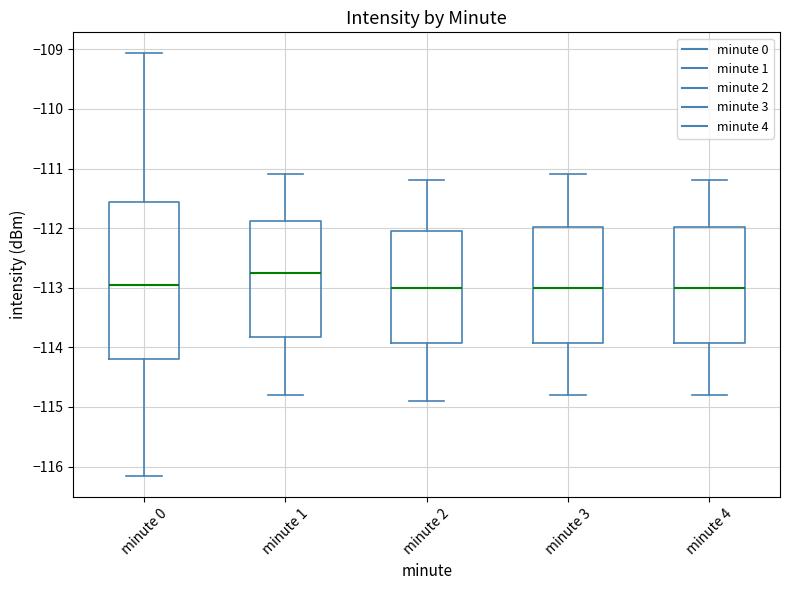

Reading left to right, transcribe this box plot: for each box, give where its median line is, the range the box spans, and where its two whiskers end, as read against the y-axis. The values are not printed on the chart, so give them approximately, as read against the axis.

minute 0: median -112.9, box -114.2 to -111.6, whiskers -116.2 to -109.1
minute 1: median -112.7, box -113.8 to -111.9, whiskers -114.8 to -111.1
minute 2: median -113.0, box -113.9 to -112.0, whiskers -114.9 to -111.2
minute 3: median -113.0, box -113.9 to -112.0, whiskers -114.8 to -111.1
minute 4: median -113.0, box -113.9 to -112.0, whiskers -114.8 to -111.2